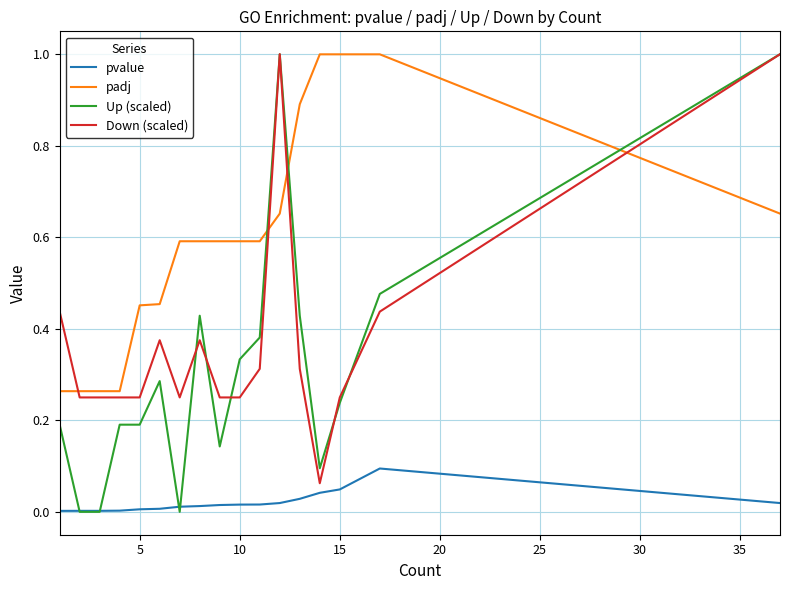

At how many categories does at least one series exceed 0?

17